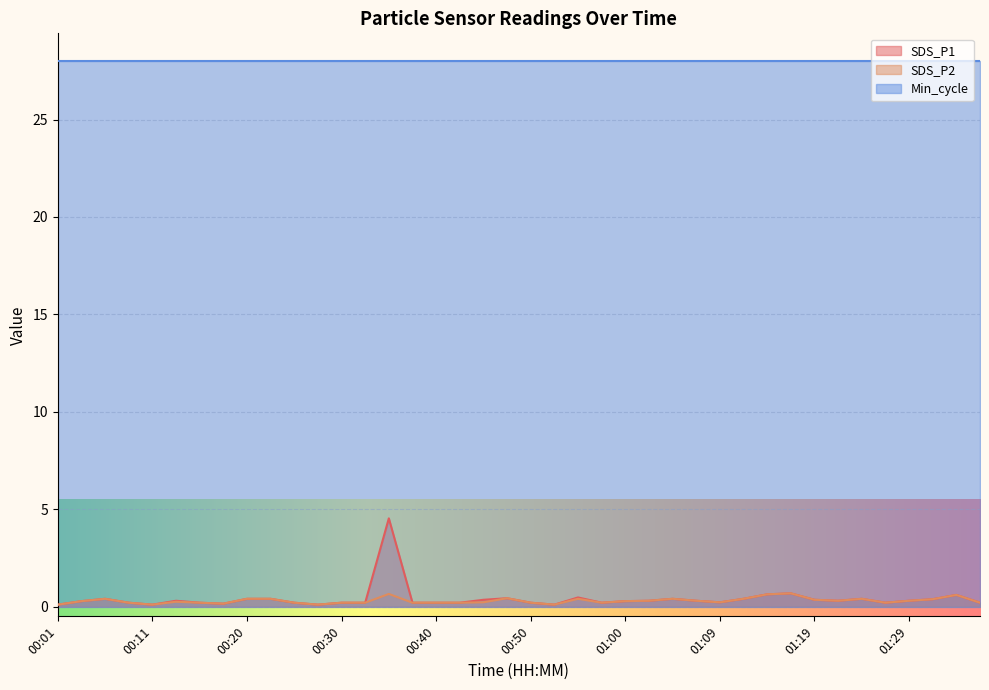

What is the sum of the SDS_P2 values at 00:52 and 00:42?

0.3